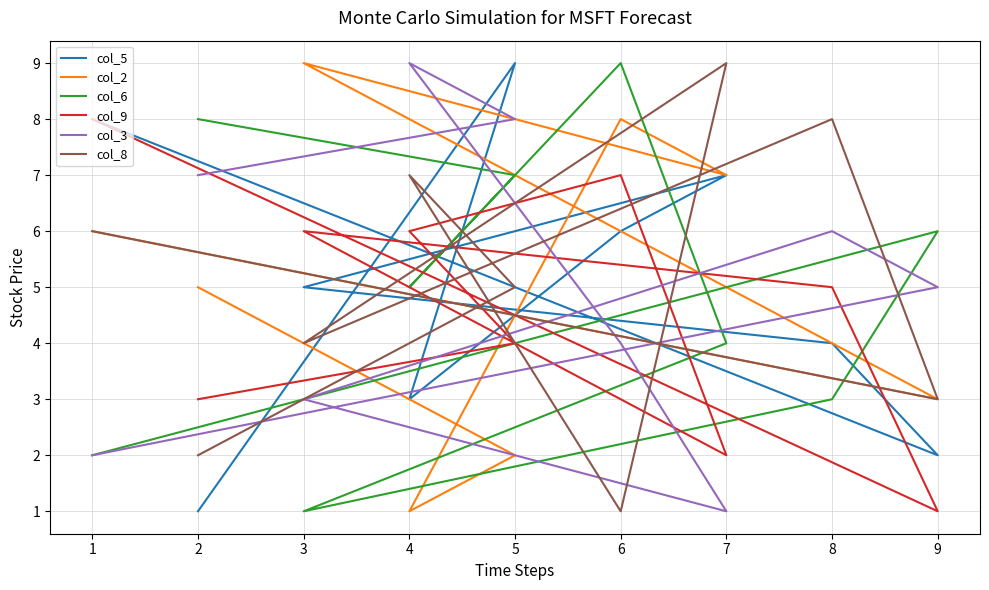

The col_5 series shows 2 at 5. True or false?

False